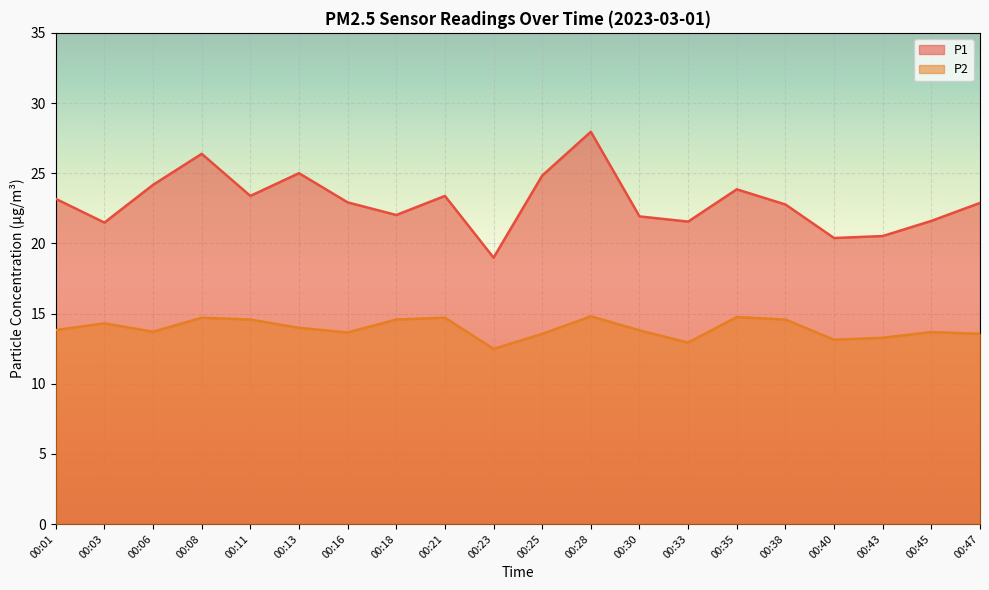

What are all the series names shown in the legend?

P1, P2